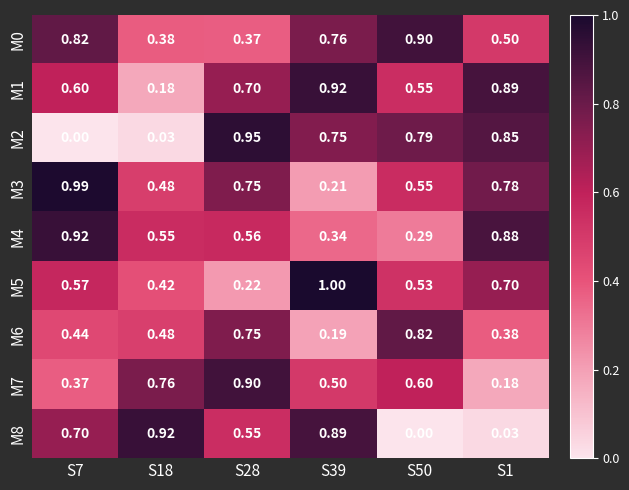

Which label corresponds to the largest value in the chart?

S39